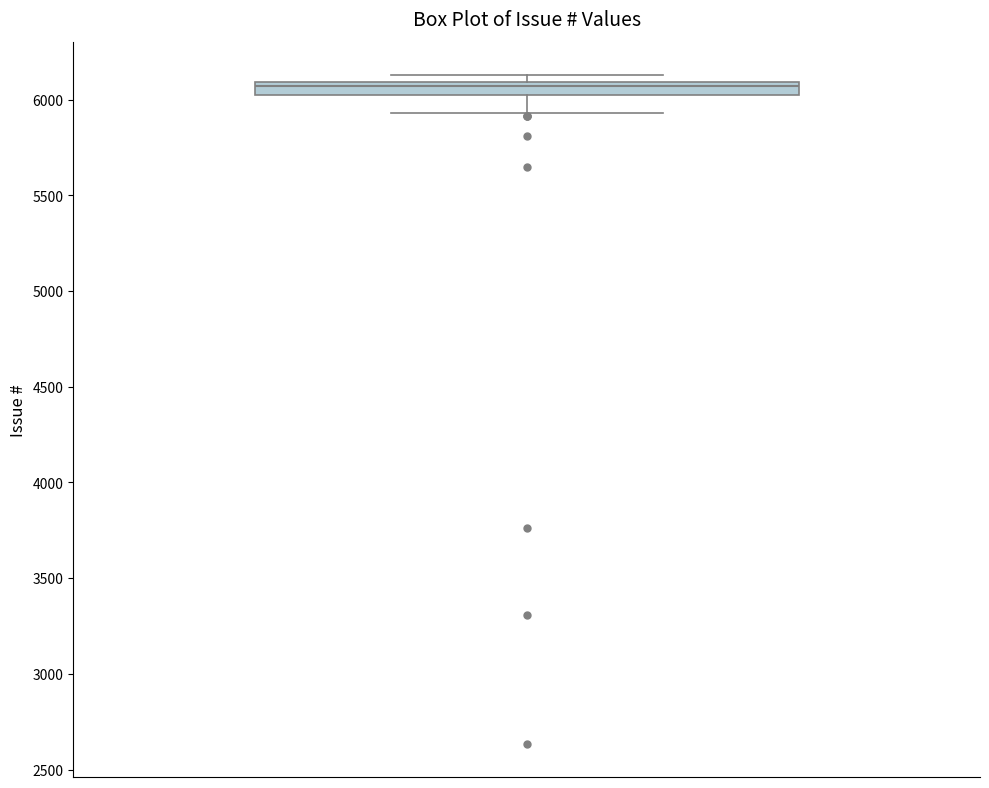

Where does the median line of the box sit on the y-axis? The values are not printed on the chart, so give them approximately, as read against the axis.

6050